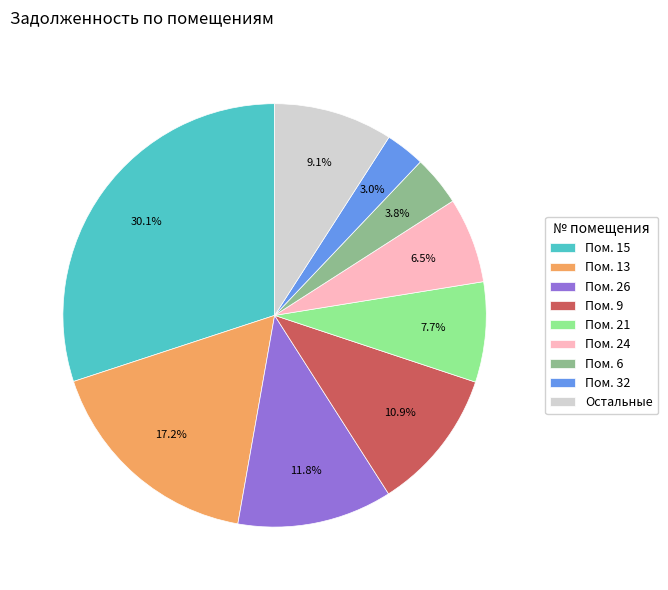

Is there any slice that represents more than half of the pie?

No